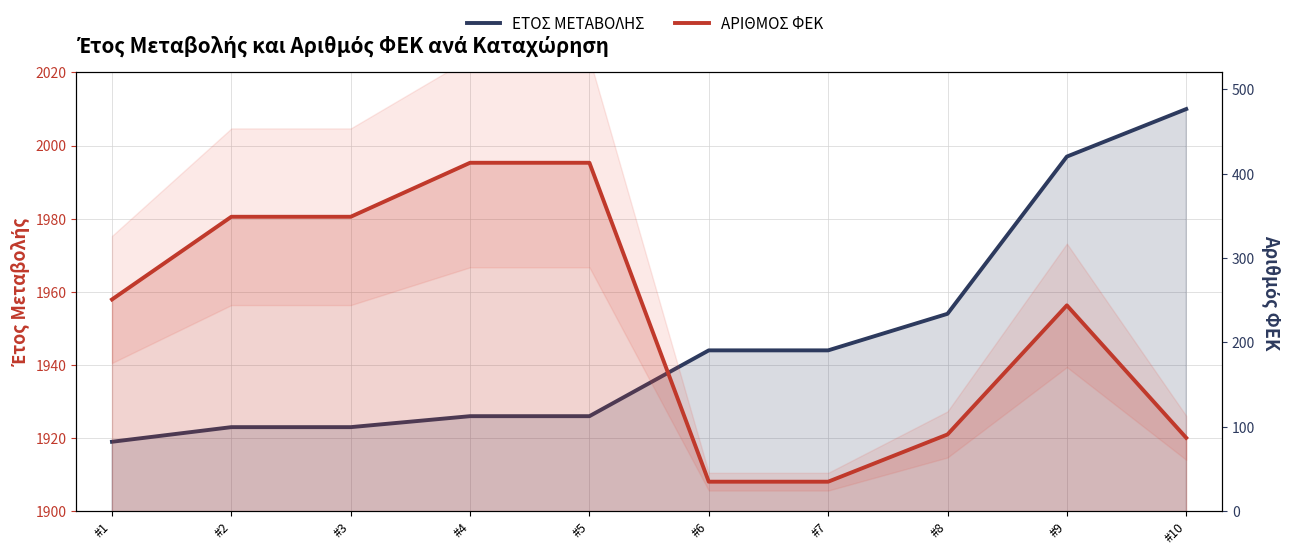

How many series are shown in this chart?

2